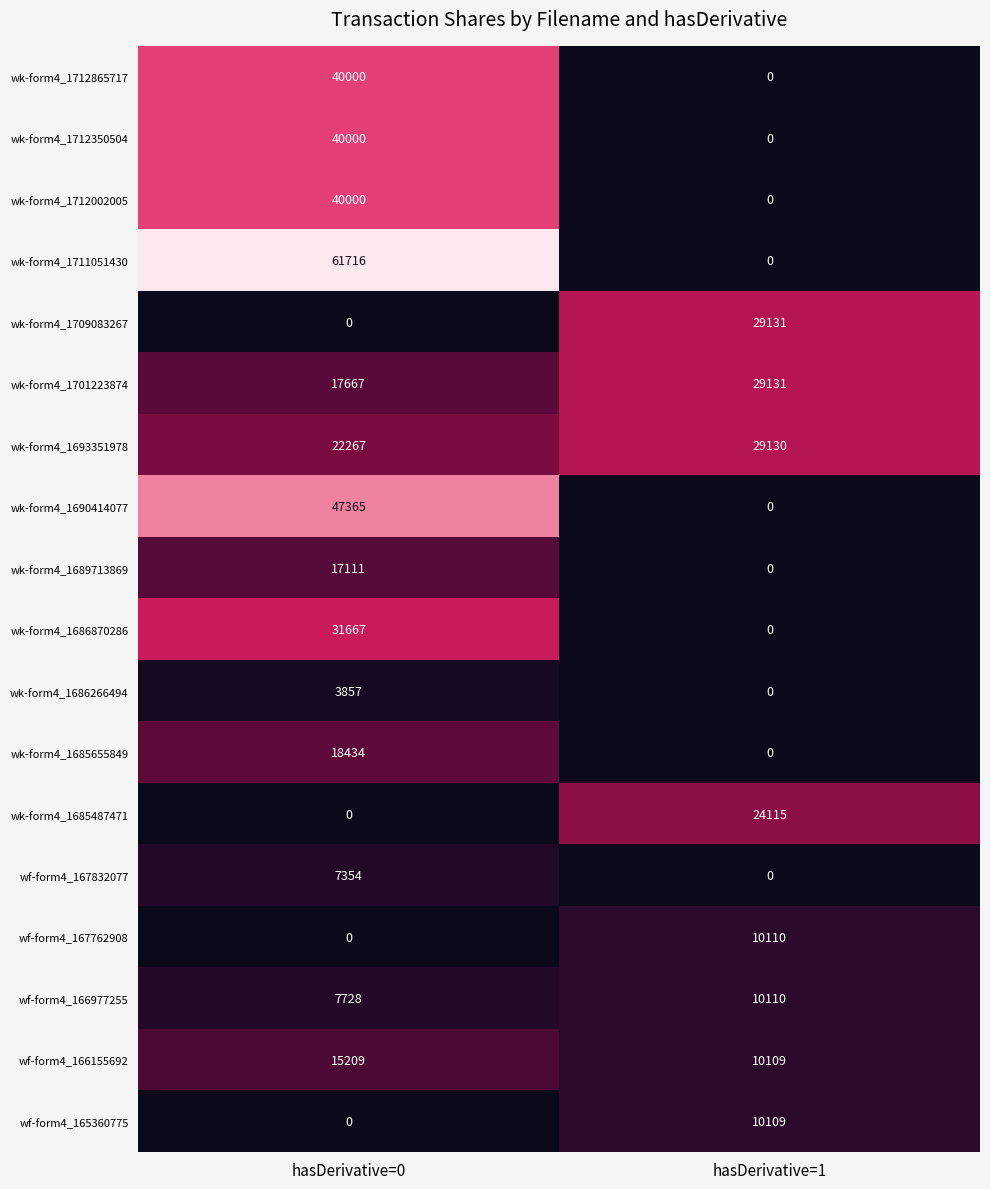

Which series changed the most between hasDerivative=0 and hasDerivative=1?

wk-form4_1711051430